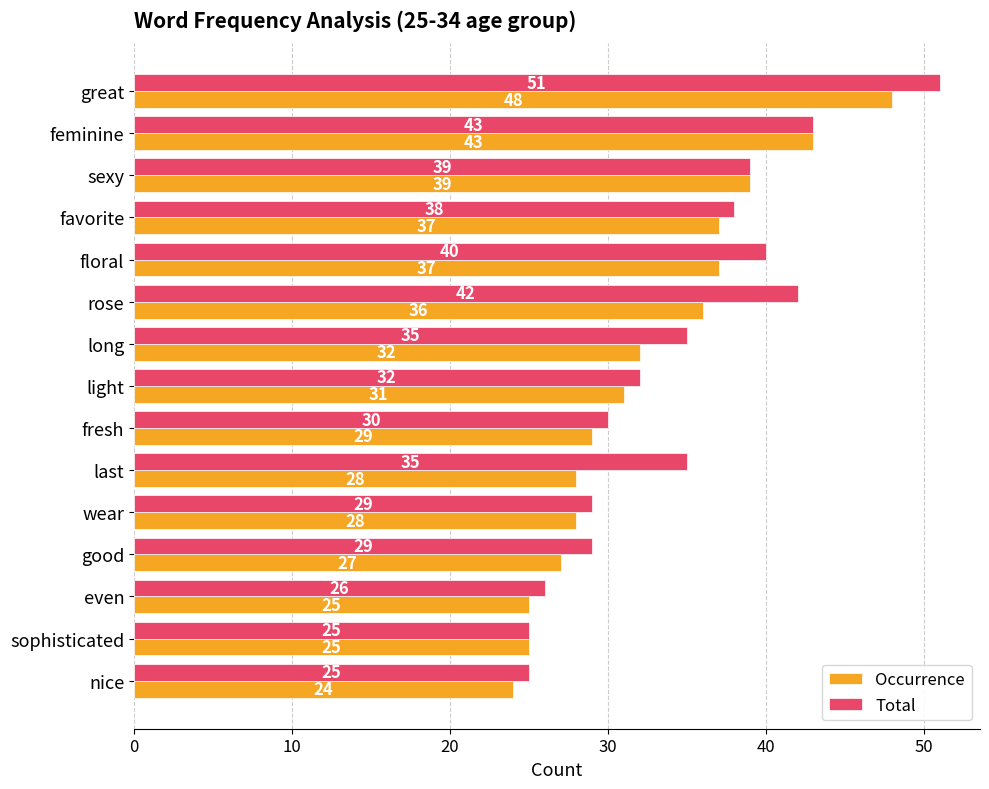

What is the difference between the maximum and minimum values in the Occurrence series?

24